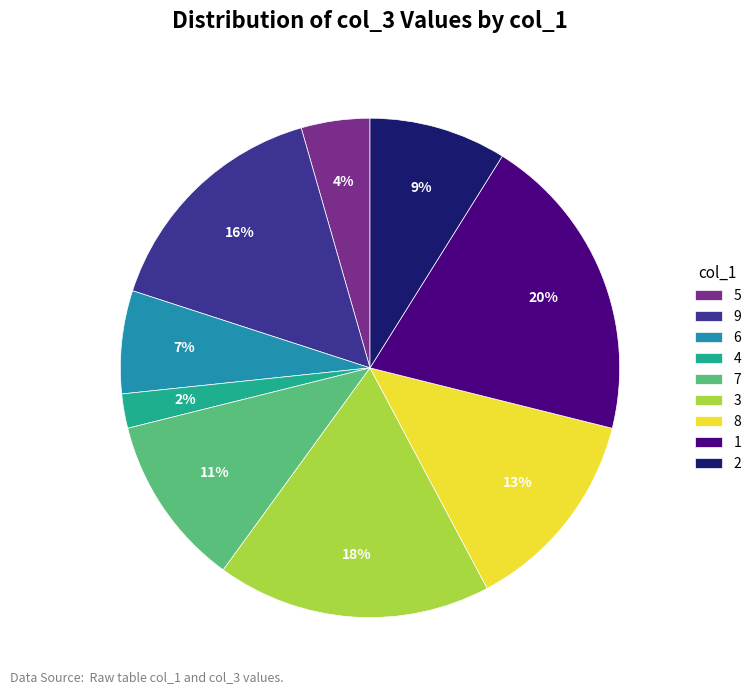

Which slice is the smallest?

4